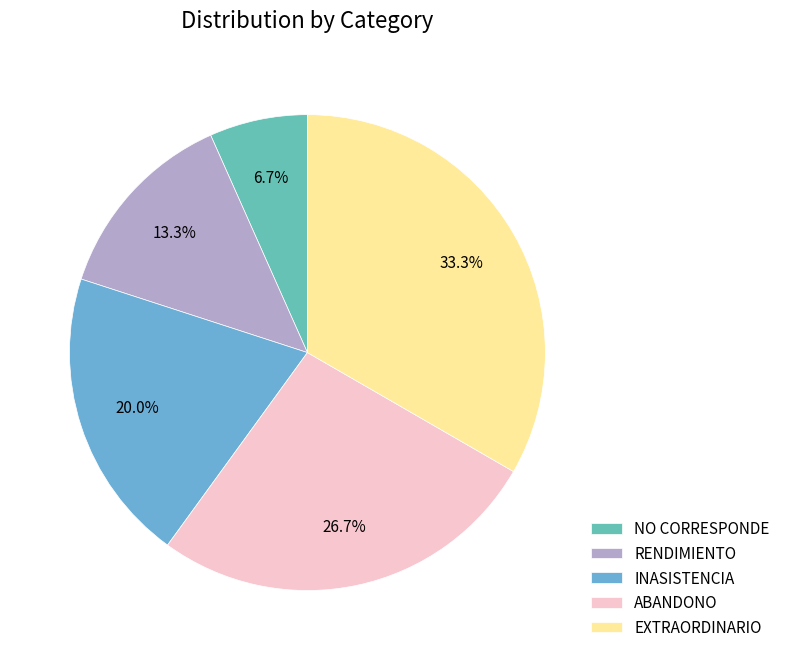

The RENDIMIENTO slice represents 13% of the pie. True or false?

True